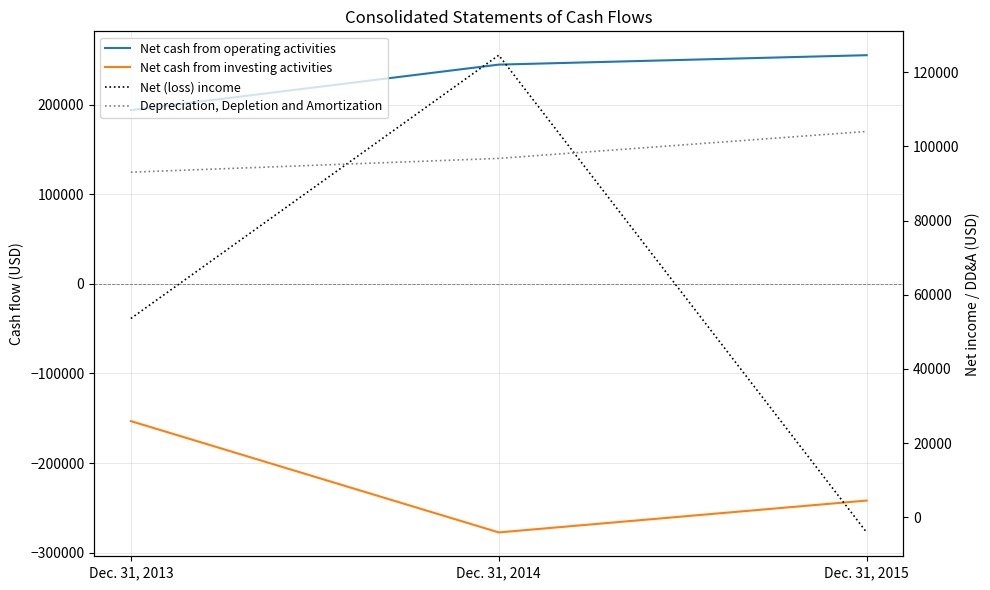

Reading left to right, extract all data points from this chart.

Net cash from operating activities: Dec. 31, 2013=193761	Dec. 31, 2014=244513	Dec. 31, 2015=255021
Net cash from investing activities: Dec. 31, 2013=-153120	Dec. 31, 2014=-277250	Dec. 31, 2015=-241715
Net (loss) income: Dec. 31, 2013=53605	Dec. 31, 2014=124611	Dec. 31, 2015=-4086
Depreciation, Depletion and Amortization: Dec. 31, 2013=93058	Dec. 31, 2014=96780	Dec. 31, 2015=104044